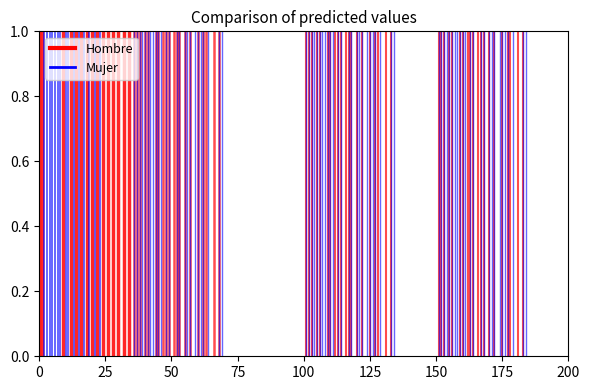

What is the sum of the Mujer values at 25 and 0?

1